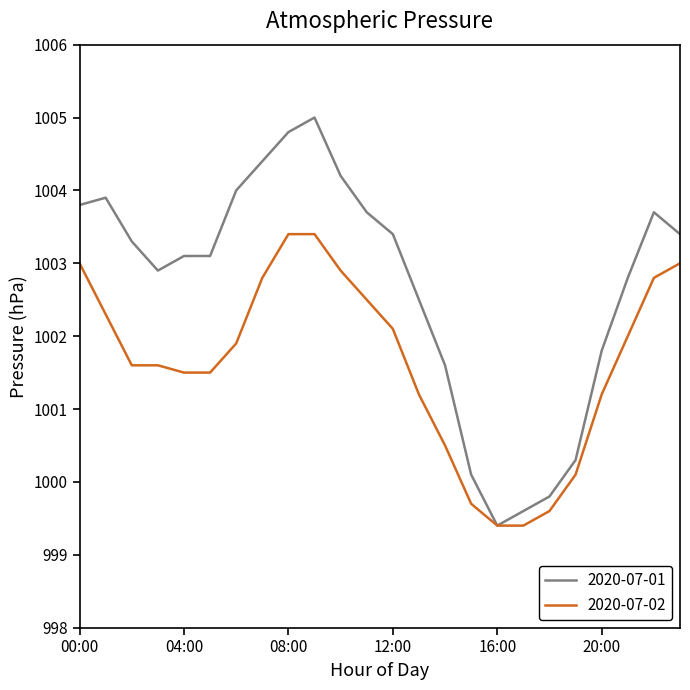

Which series has the widest spread of values?

2020-07-01